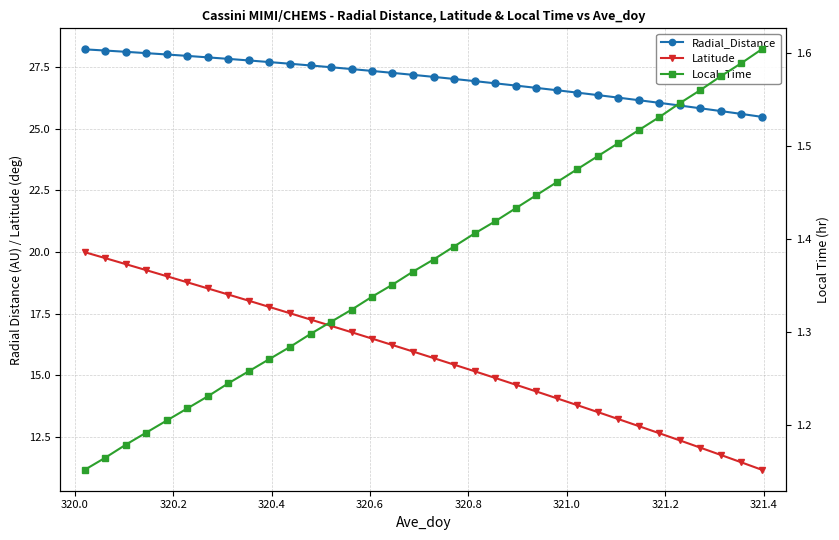

True or false: Local_Time has more than 1 points higher than both neighbors.

False